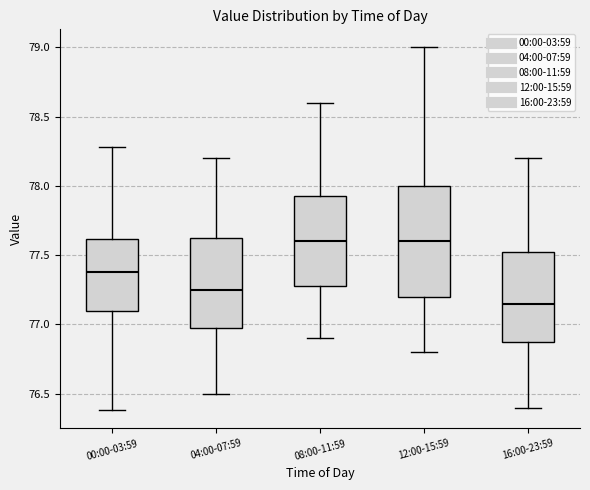

Where does the lower whisker of the box for 00:00-03:59 end on the y-axis? The values are not printed on the chart, so give them approximately, as read against the axis.

76.40